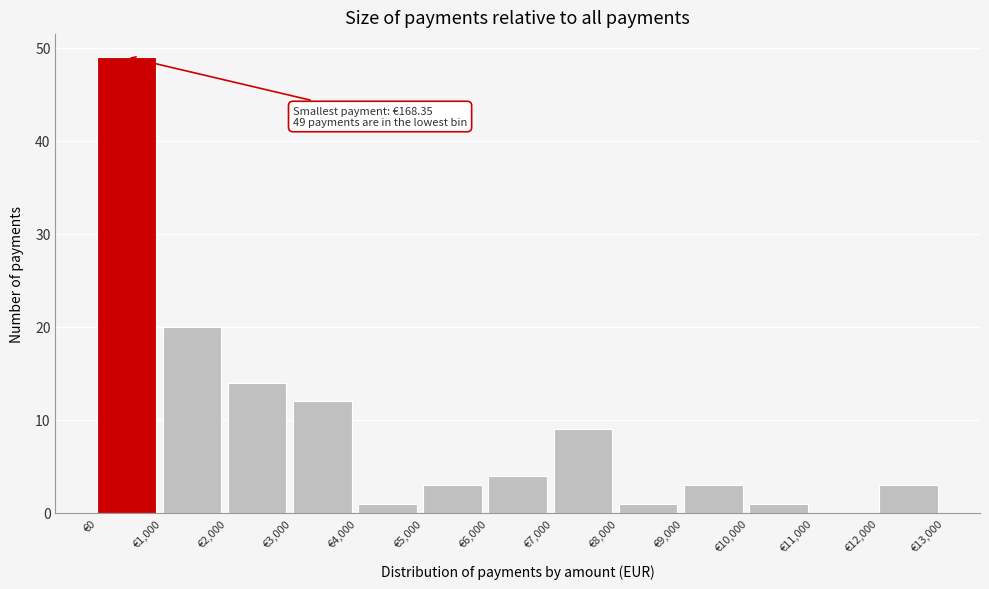

Which range on the x-axis has the tallest bar?

0 to 1000